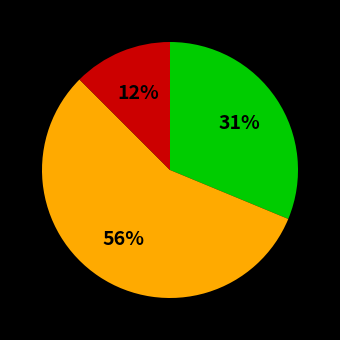

Count the number of slices in the pie.

3